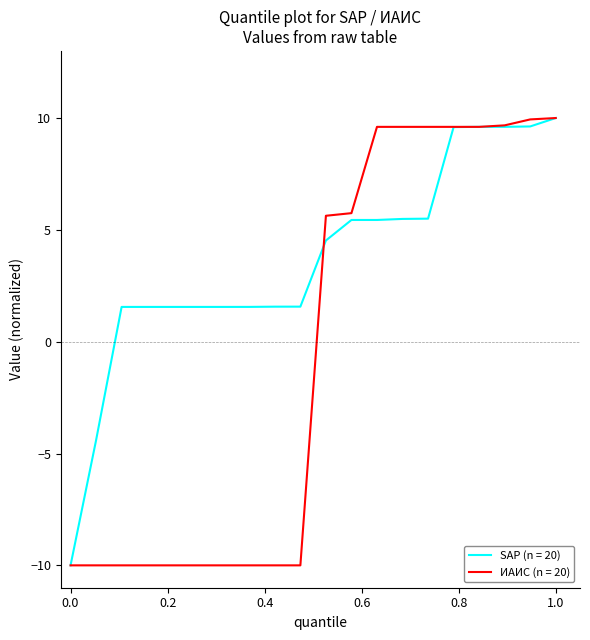

Rank the series by their average value, from highest to lowest.

SAP (n = 20), ИАИС (n = 20)